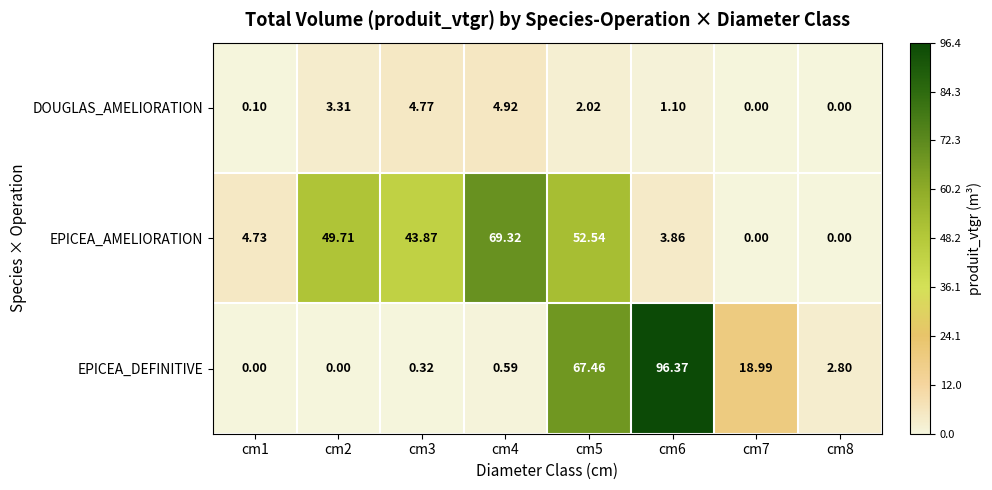

Which series has the largest total across all categories?

EPICEA_AMELIORATION